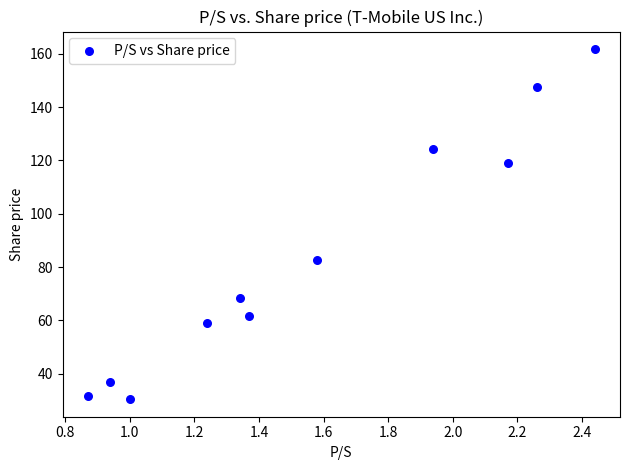

What is the average Y value?

84.0